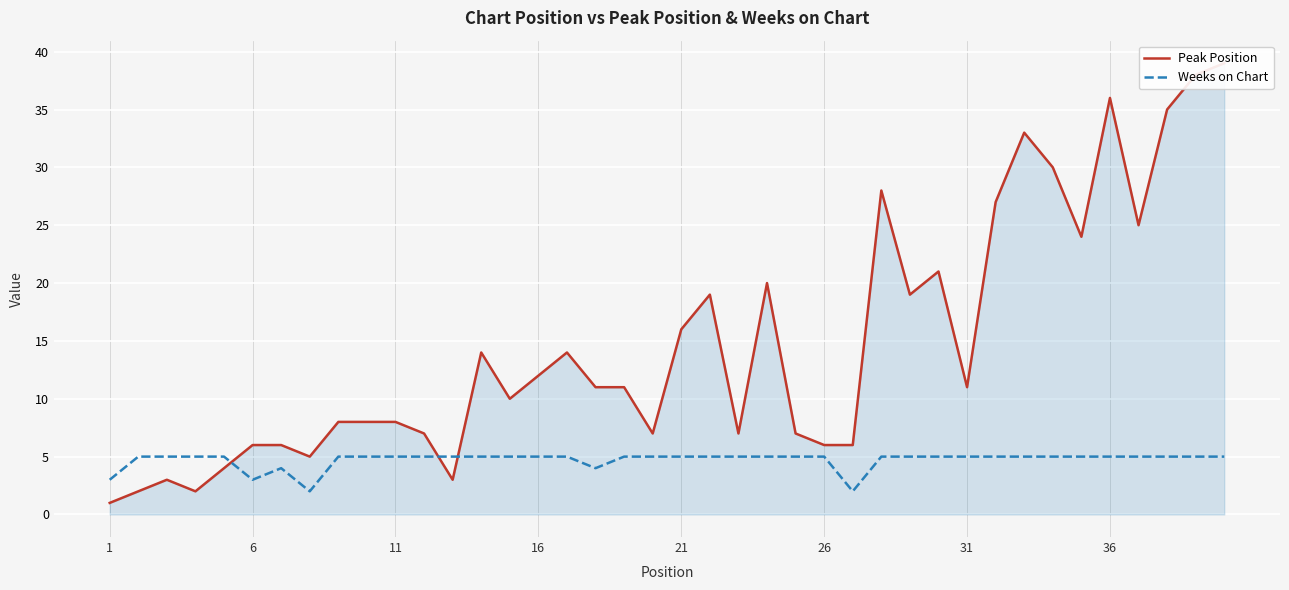

What is the maximum value for Weeks on Chart?

5